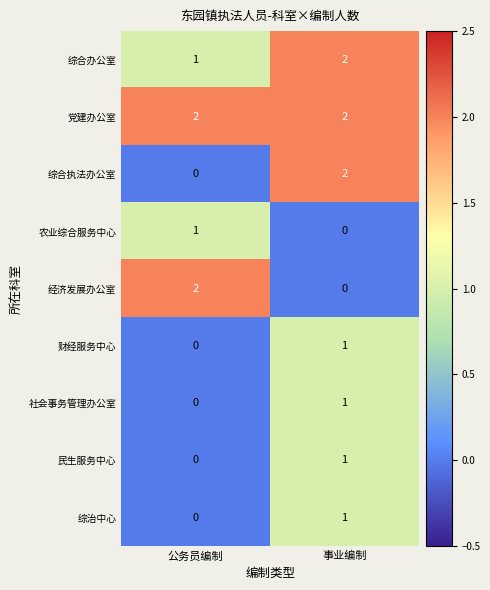

What is the sum of the 综合办公室 values at 公务员编制 and 事业编制?

3